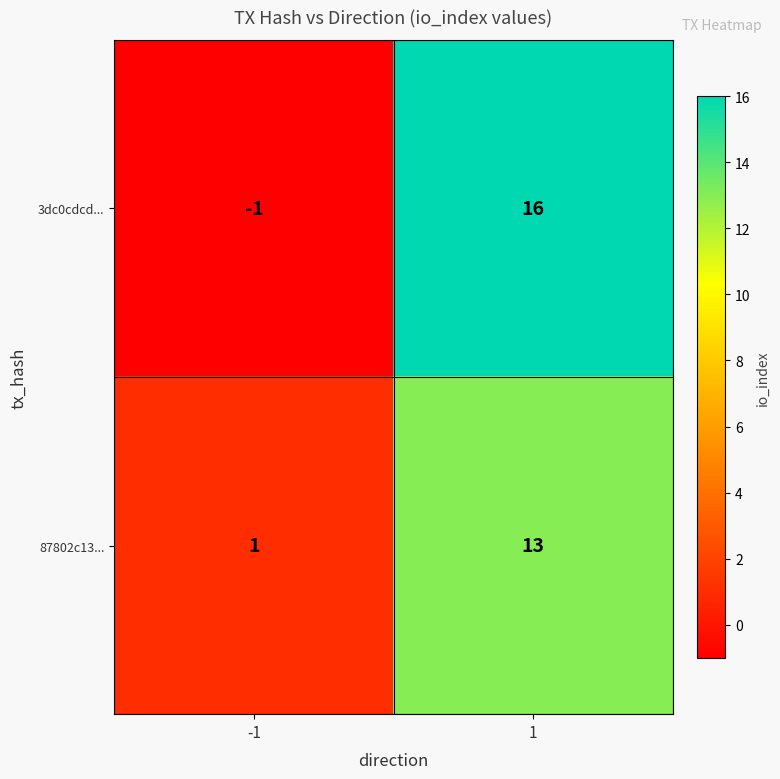

List the series in order of their overall mean, lowest first.

87802c13..., 3dc0cdcd...